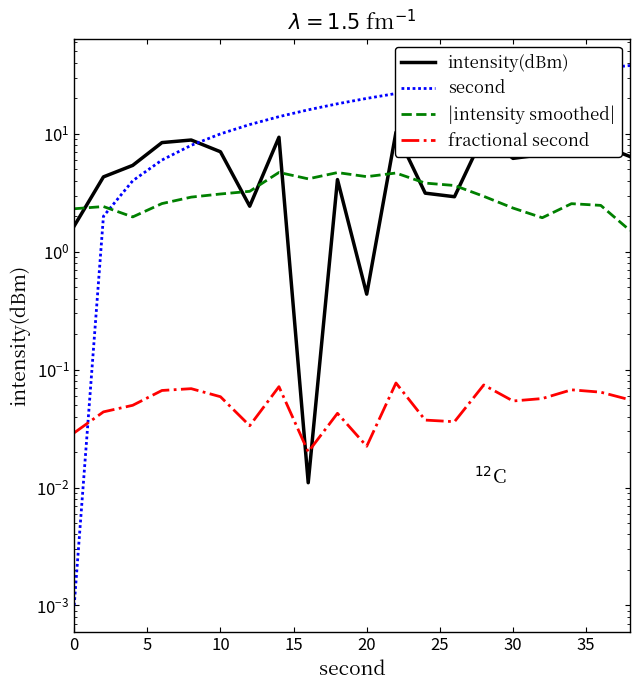

How many lines are shown in the chart?

4